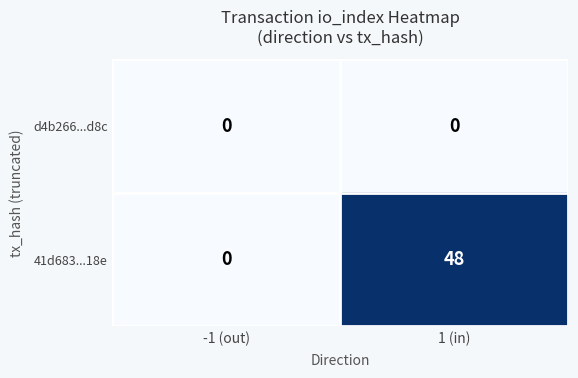

What is the maximum value shown in the chart?

48